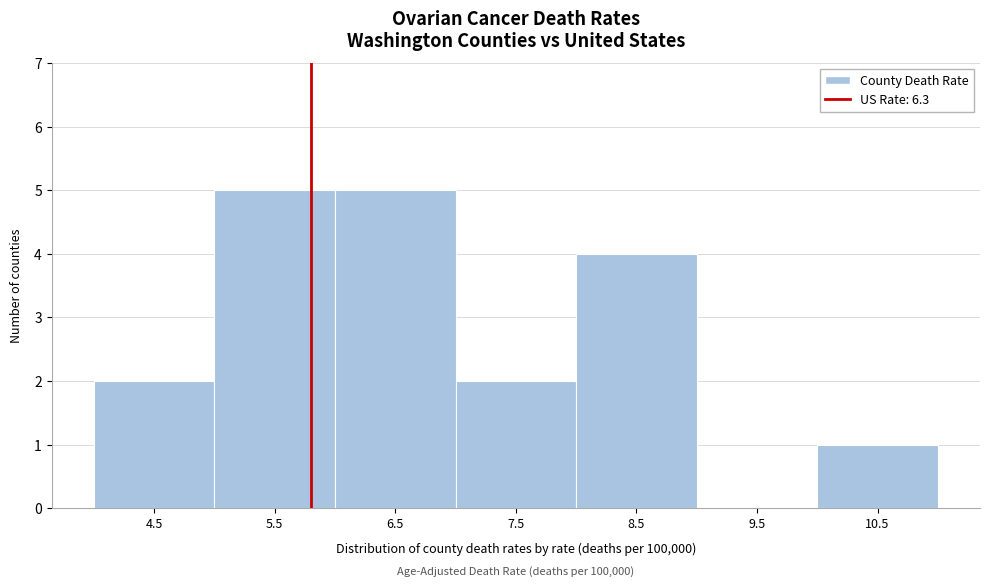

Reading left to right, what are all the values shown in this chart?

4.5=2	5.5=5	6.5=5	7.5=2	8.5=4	9.5=0	10.5=1